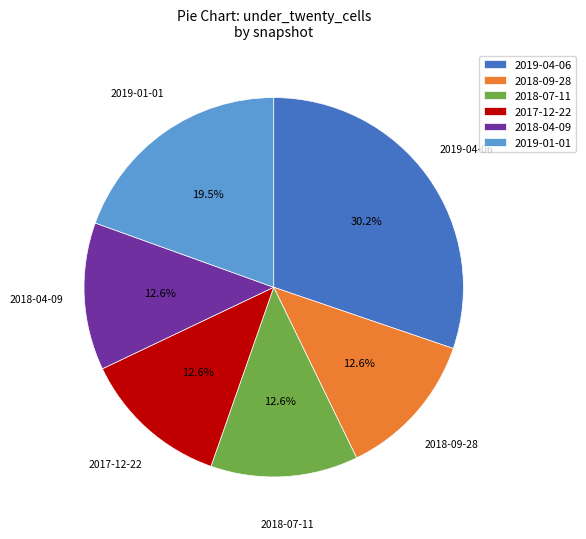

What is the ratio of the value at 2019-04-06 to the value at 2018-07-11?

2.4